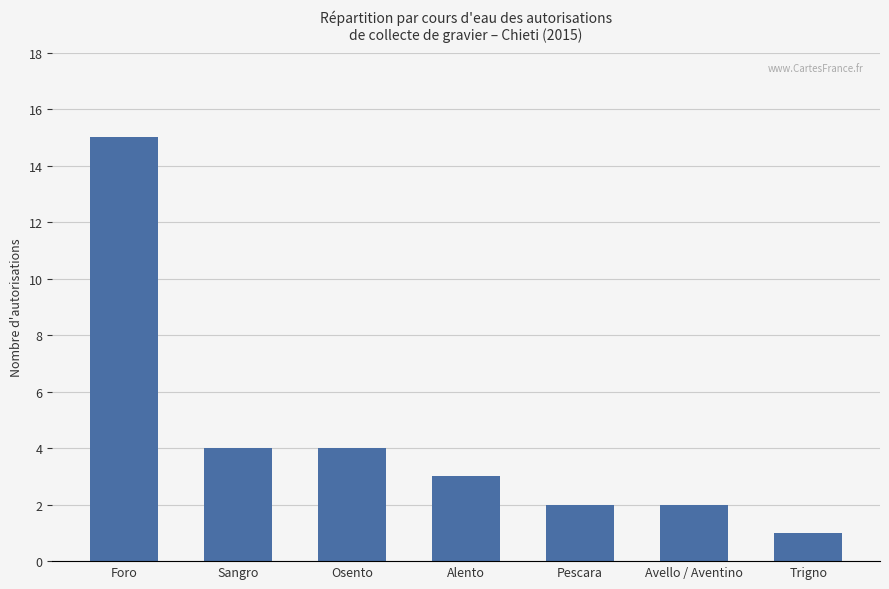

What is the sum of the values at Pescara and Alento?

5